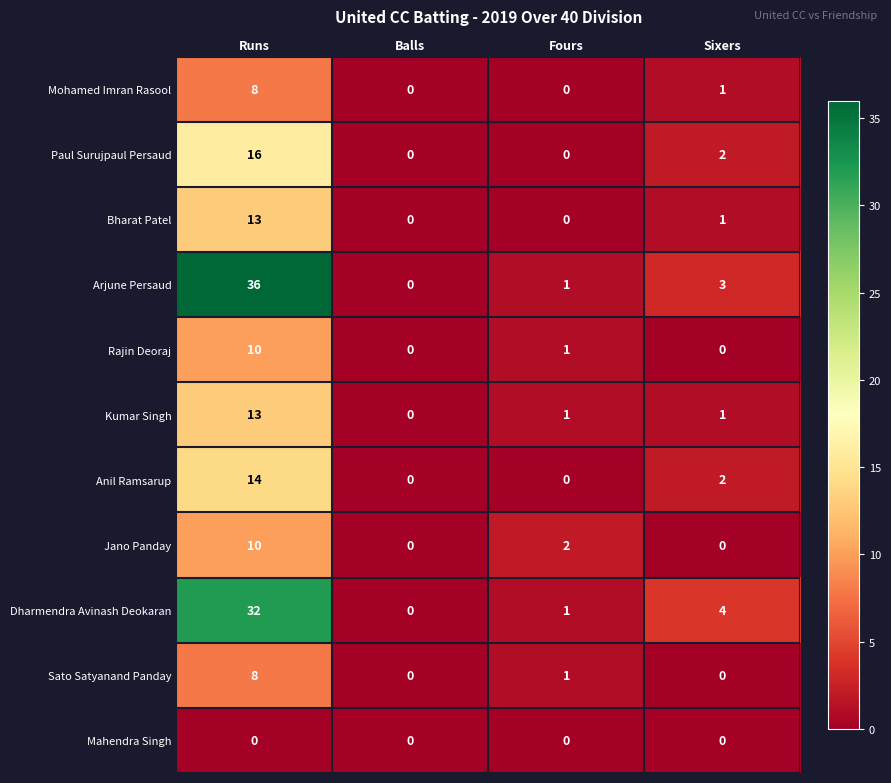

True or false: Anil Ramsarup has a value of 3 at Sixers.

False